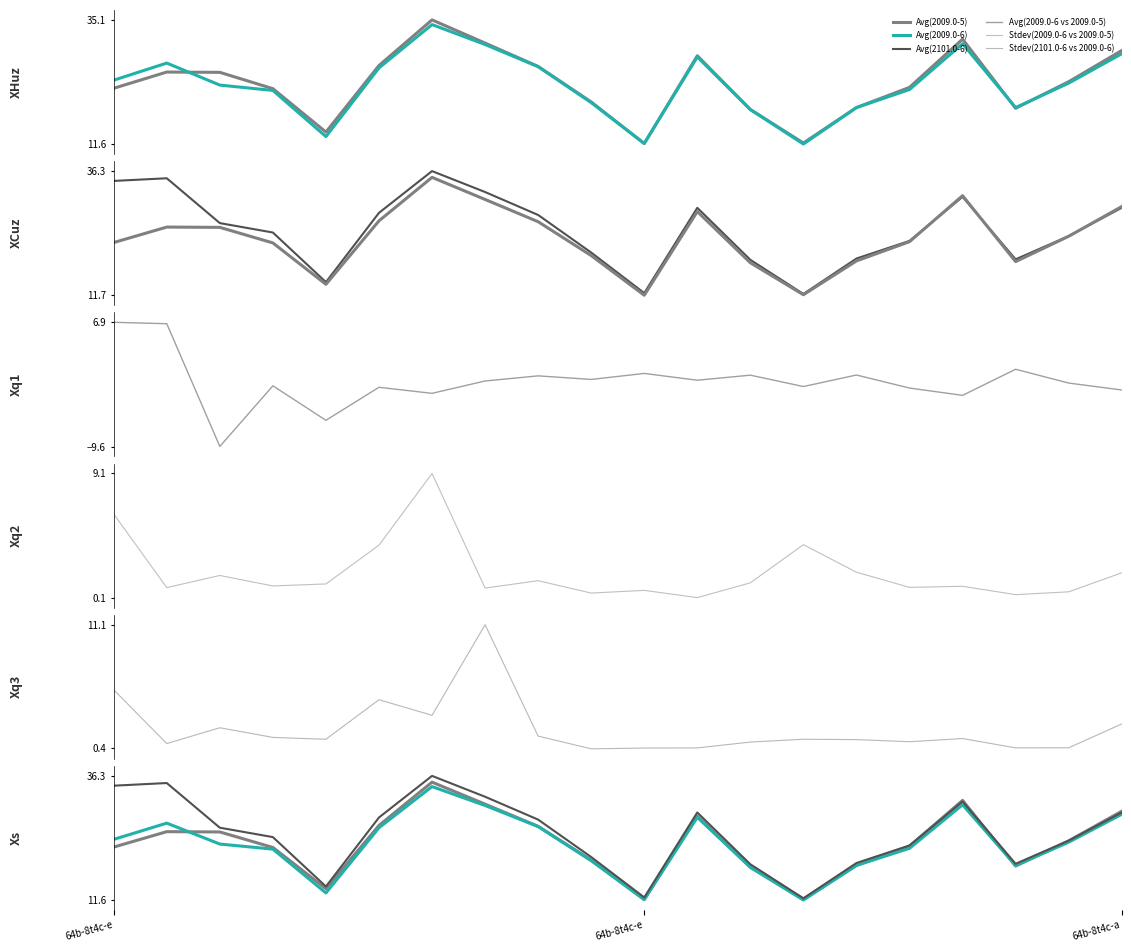

How many lines are shown in the chart?

6